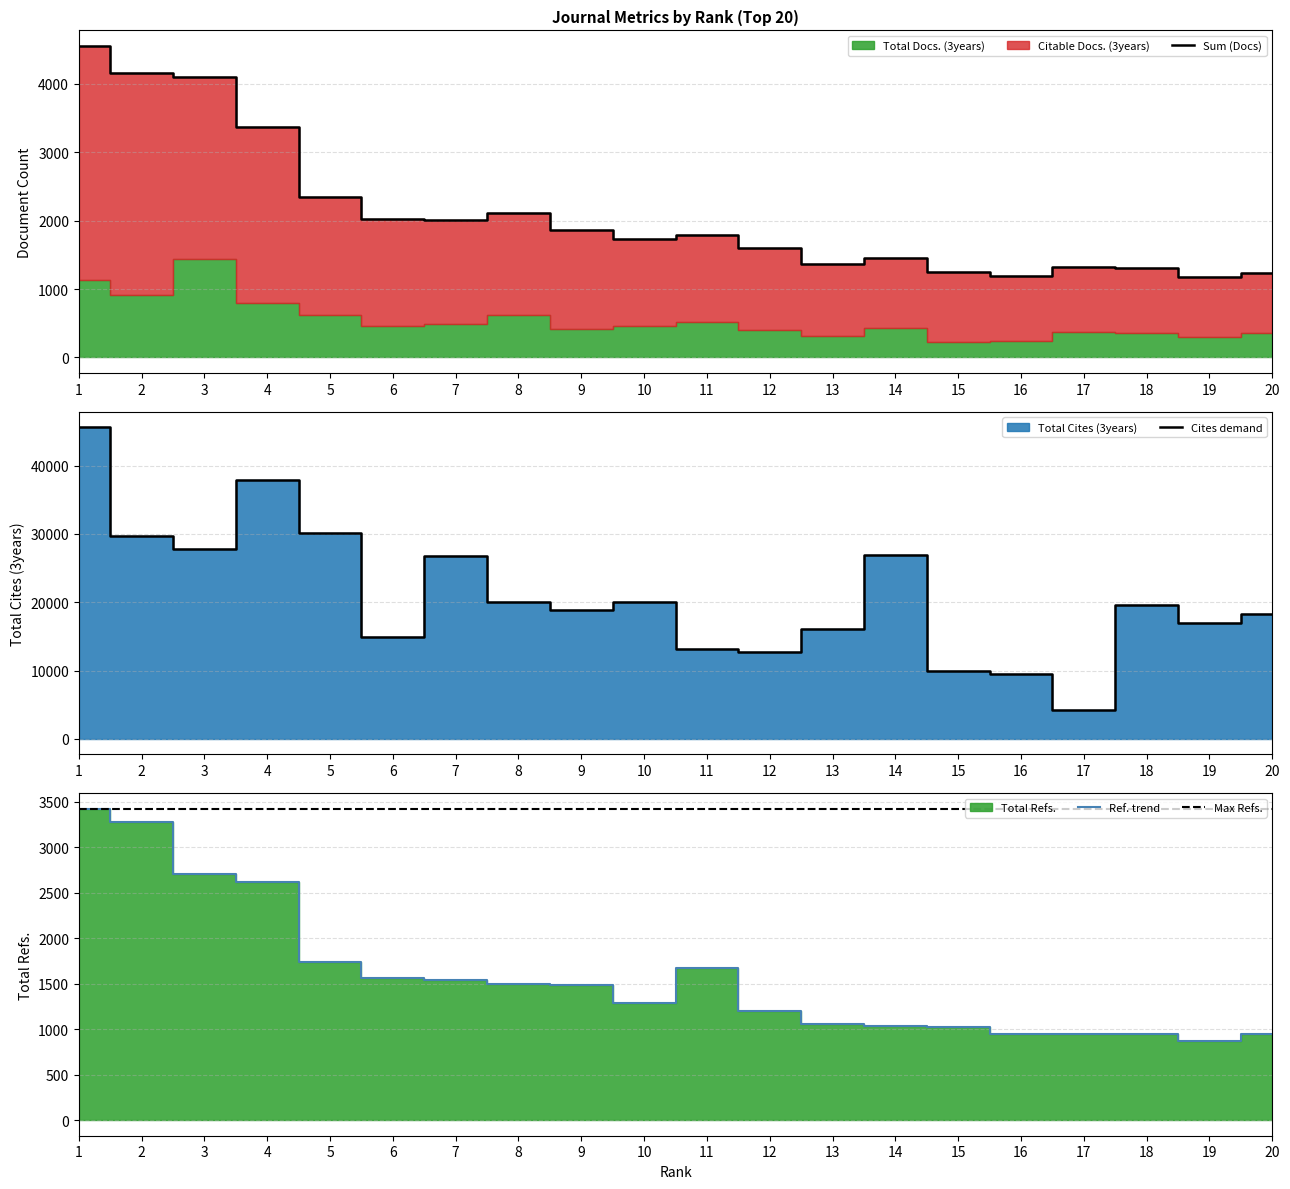

Does the chart have visible grid lines?

Yes